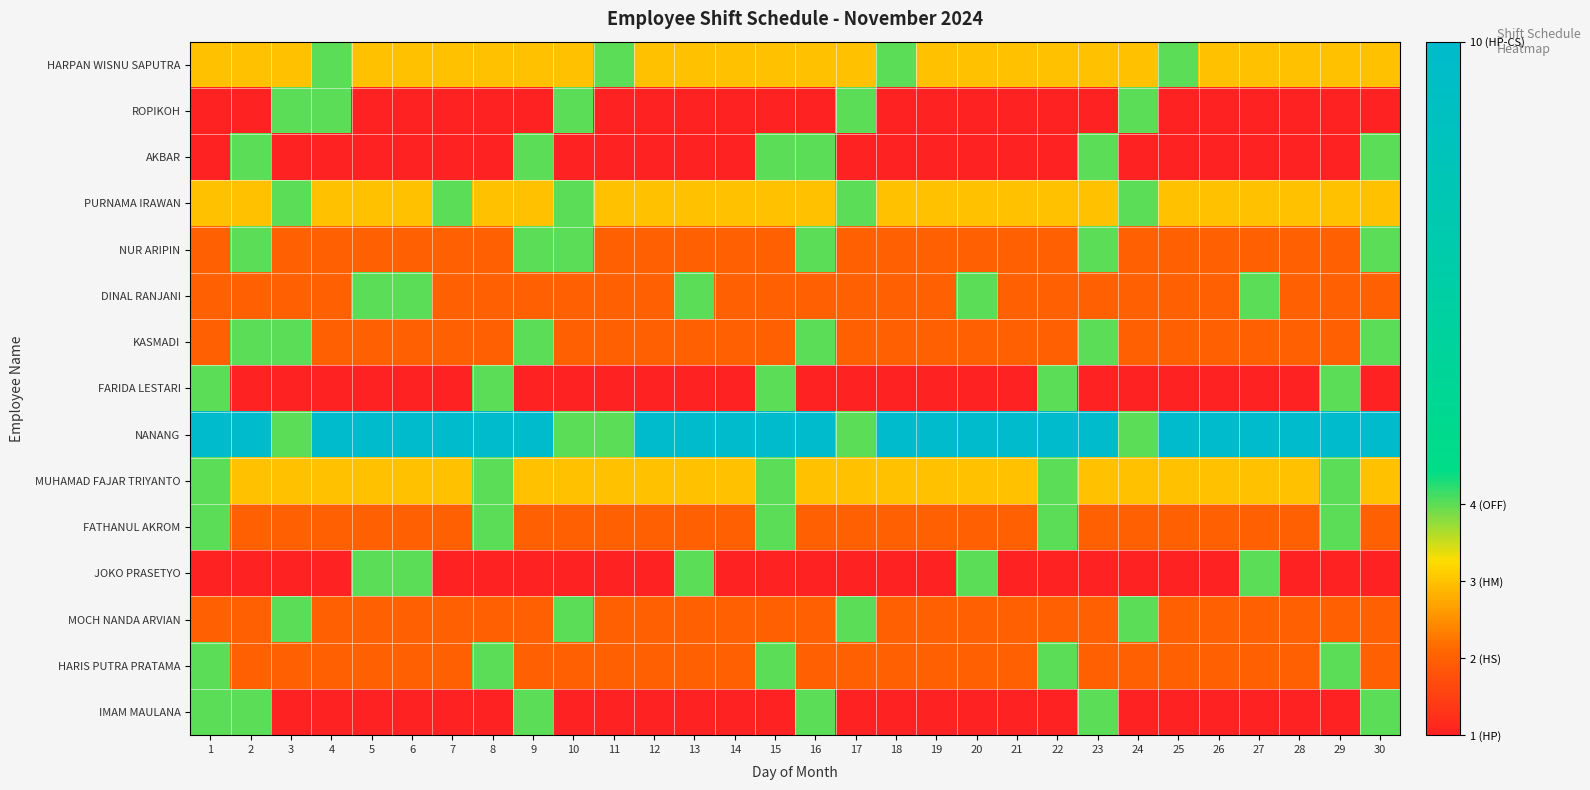

Which series has the largest total across all categories?

NANANG